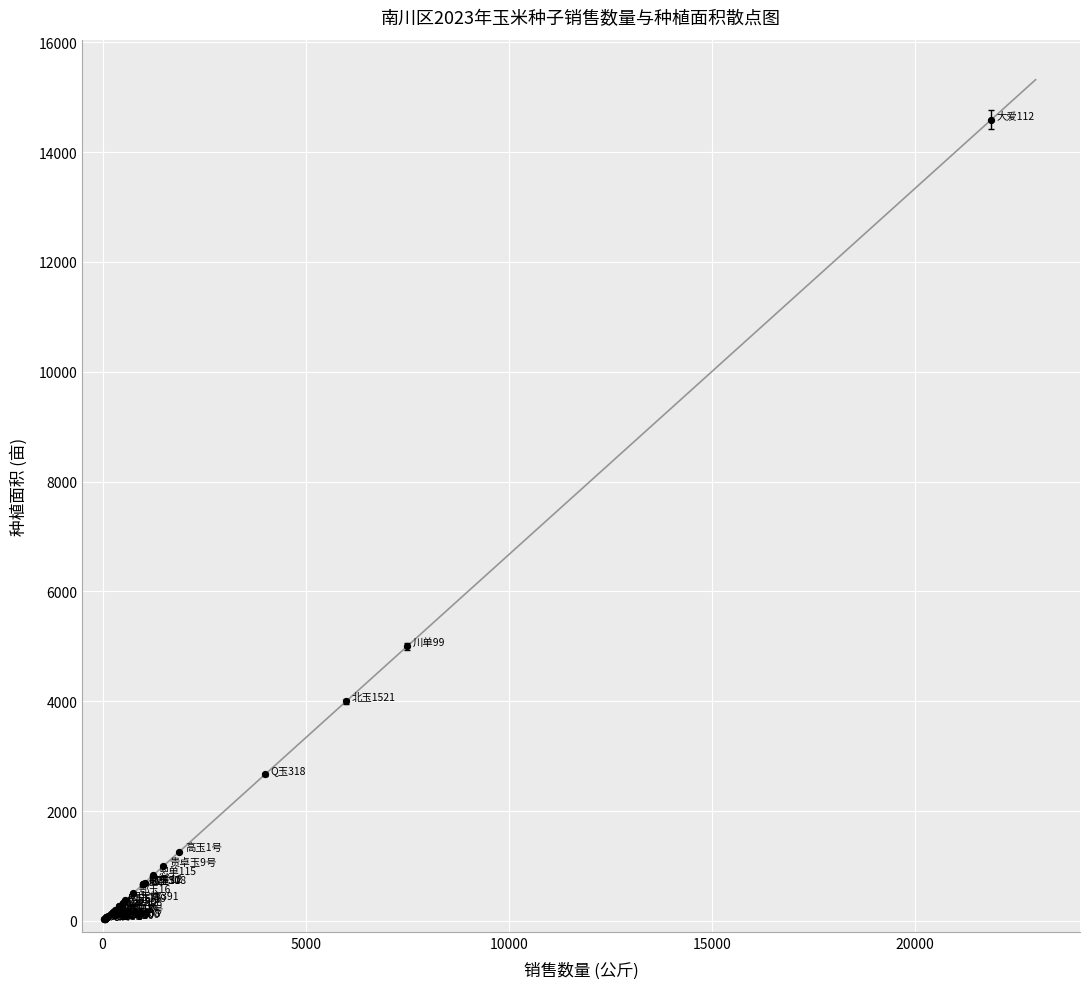

What Y value in the scatter plot is closest to 7308?

5000